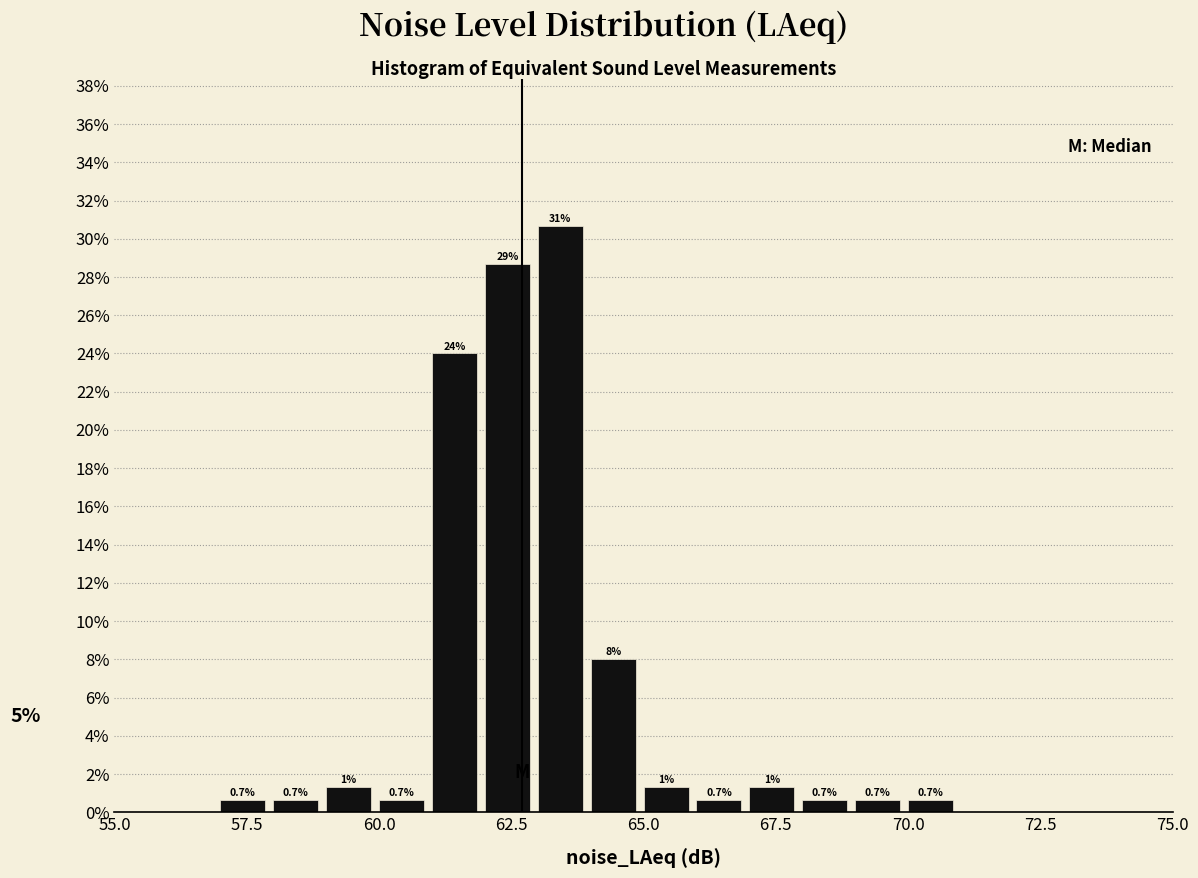

Read against the x-axis, roughly where is the centre of the tallest bar?

63.5